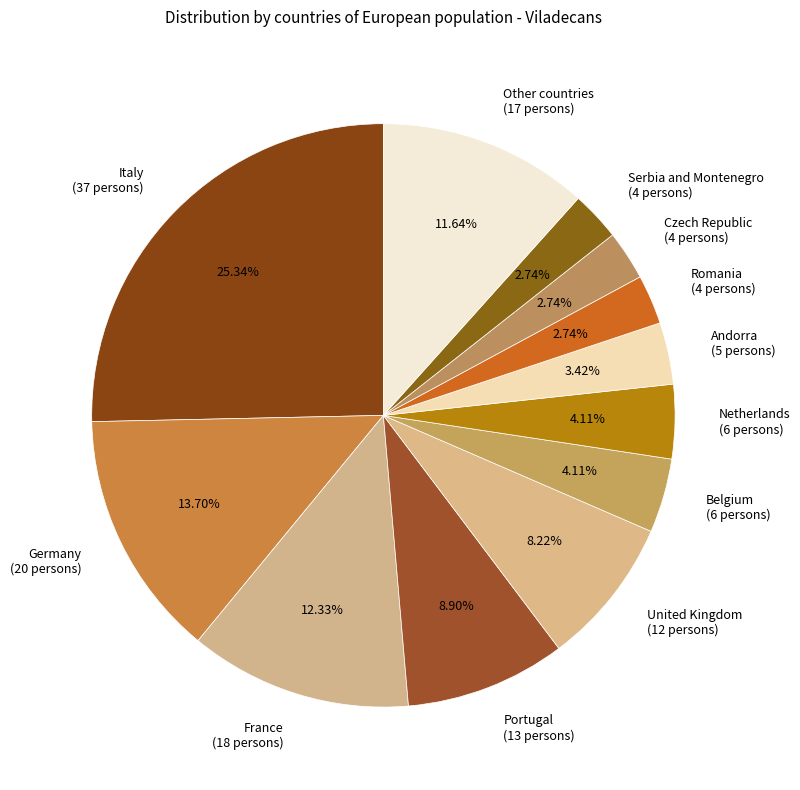

How many segments does this pie chart have?

12